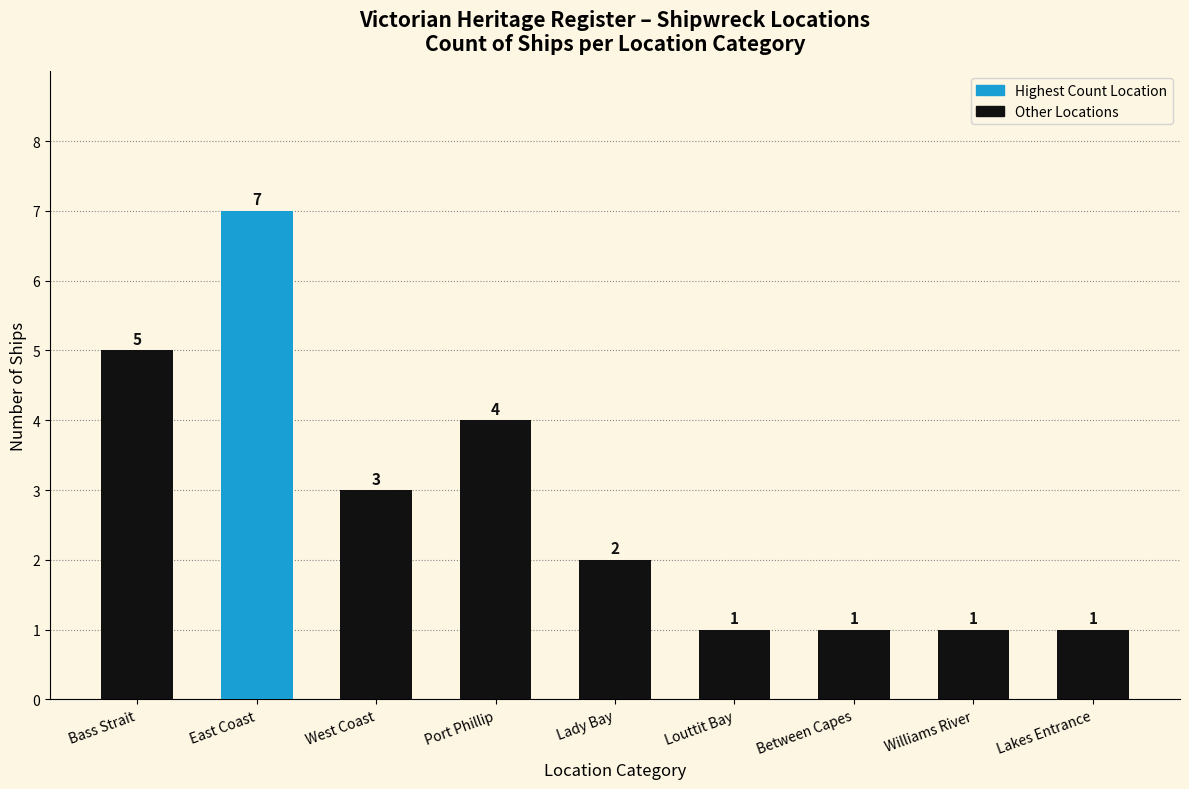

Which has a higher value, Port Phillip or Lady Bay?

Port Phillip